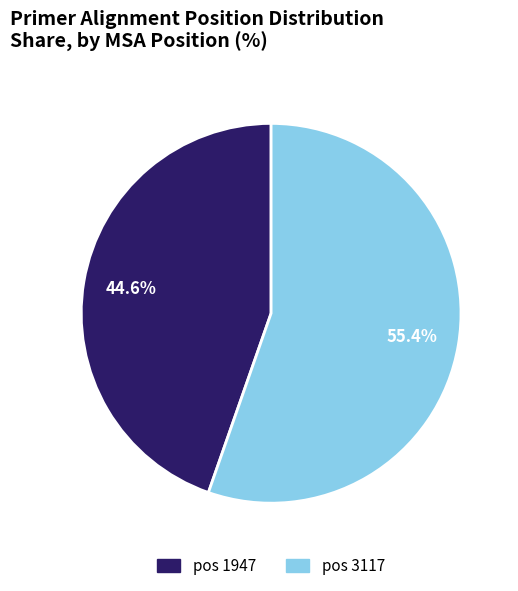

How many segments does this pie chart have?

2